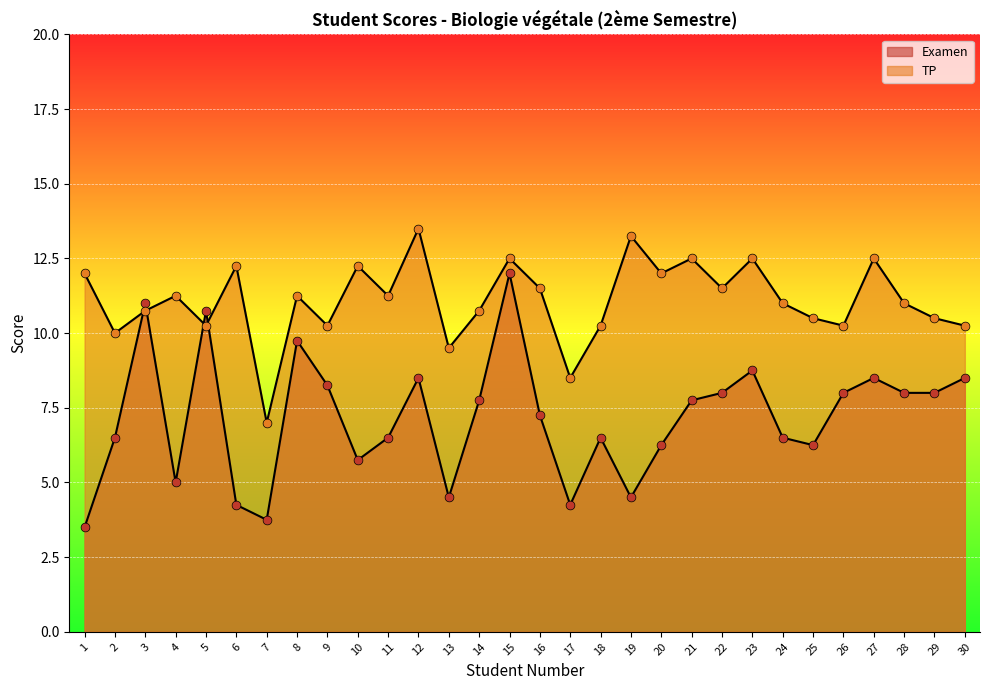

Which series has the largest Y range (max minus min)?

Examen